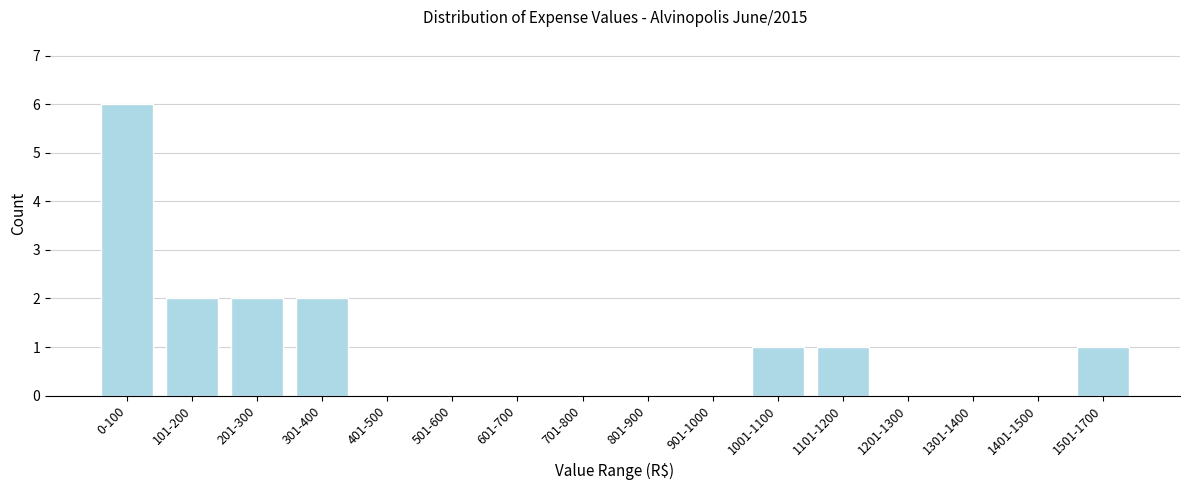

Reading left to right, transcribe all the data shown in this chart.

0-100=6	101-200=2	201-300=2	301-400=2	401-500=0	501-600=0	601-700=0	701-800=0	801-900=0	901-1000=0	1001-1100=1	1101-1200=1	1201-1300=0	1301-1400=0	1401-1500=0	1501-1700=1